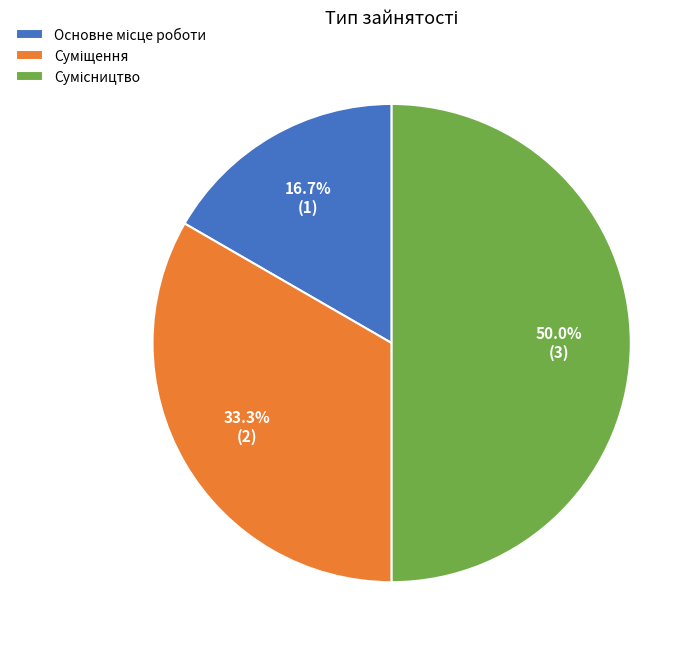

Is it true that Суміщення is 40% of the pie?

False